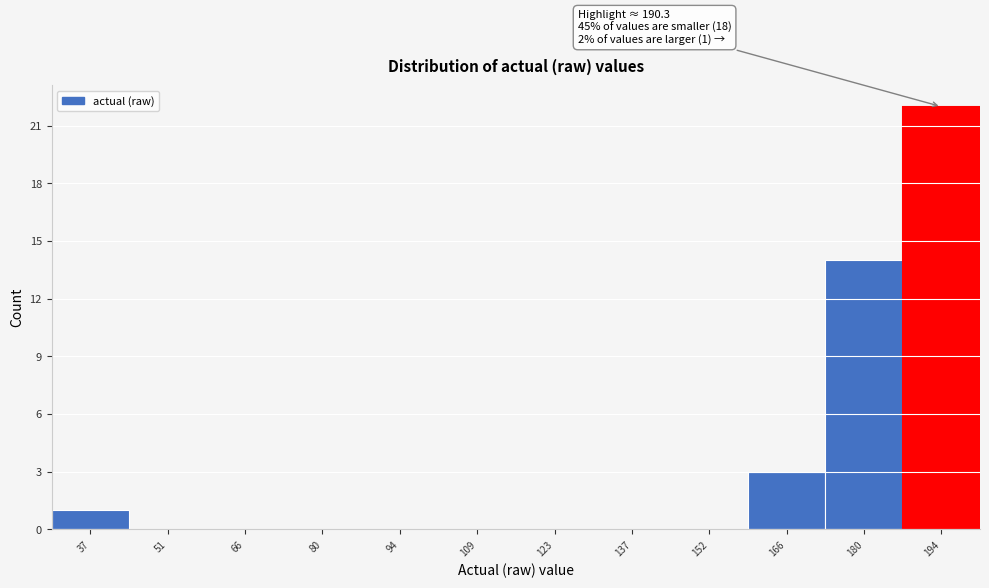

Over which range of the x-axis is the bar tallest?

188 to 202